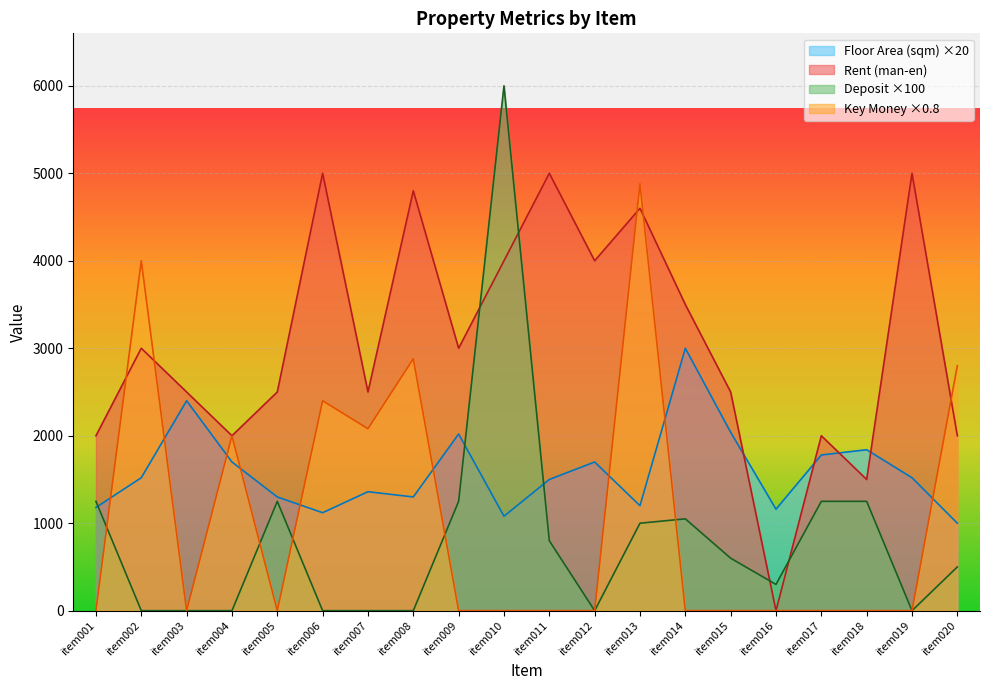

What is the sum of the Rent (man-en) values at item006 and item019?

10000